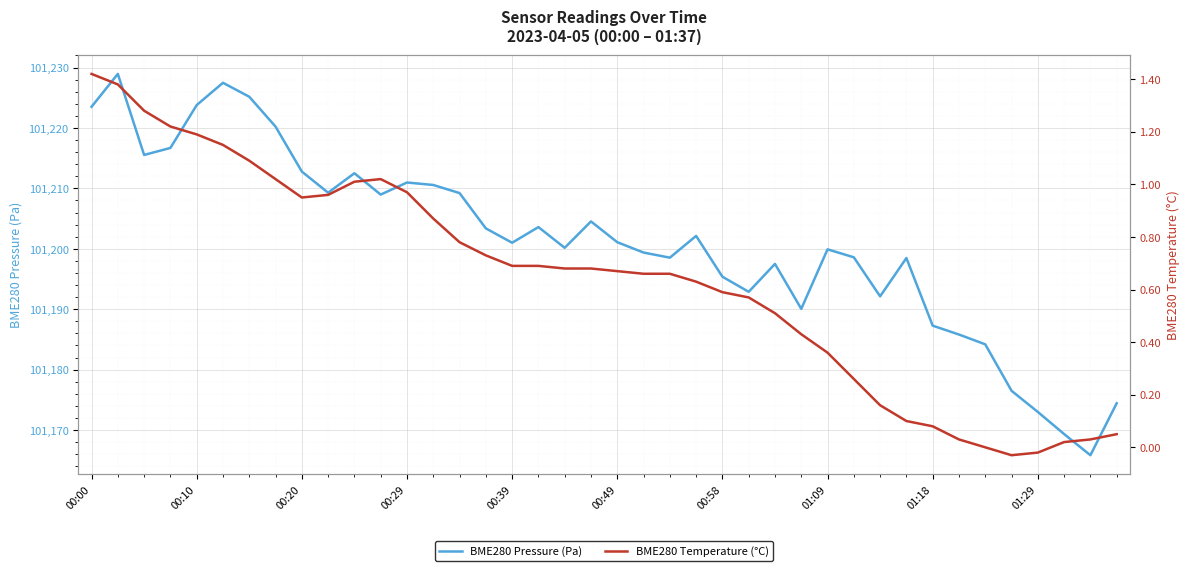

What is the highest value of the BME280 Pressure (Pa) series?

101228.9